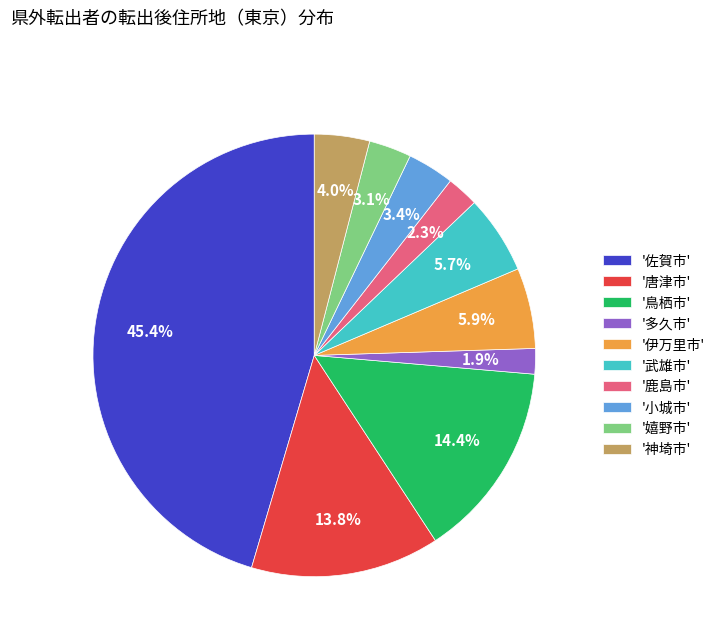

Which has a higher value, '鳥栖市' or '小城市'?

'鳥栖市'